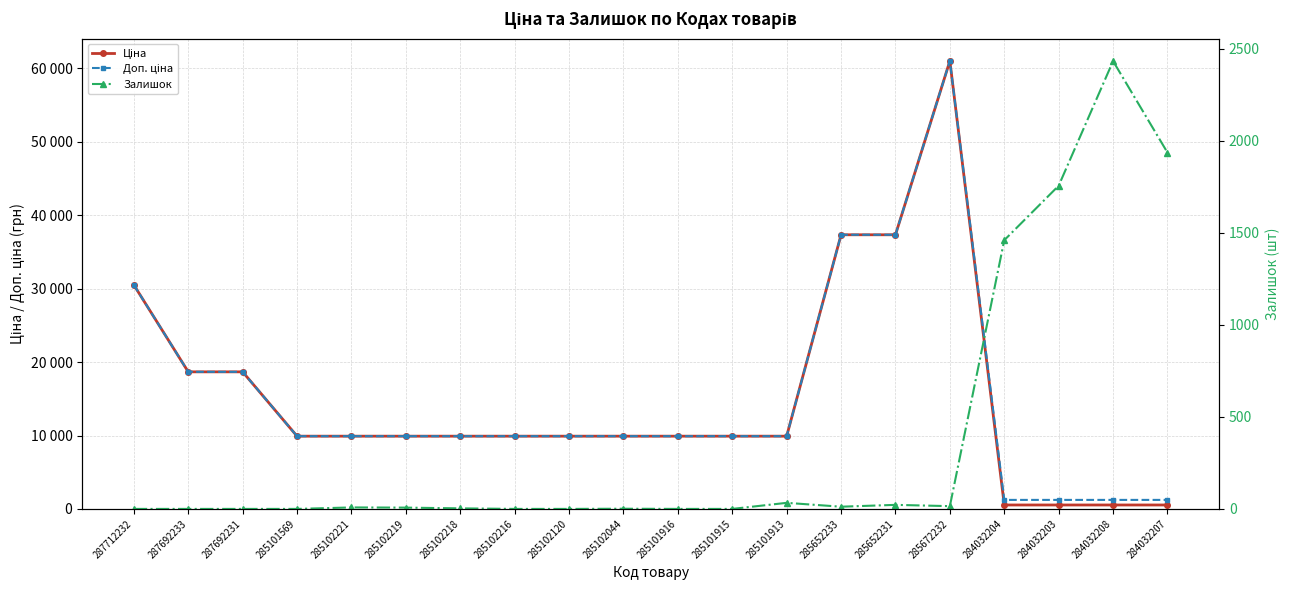

What are all the series names shown in the legend?

Ціна, Доп. ціна, Залишок